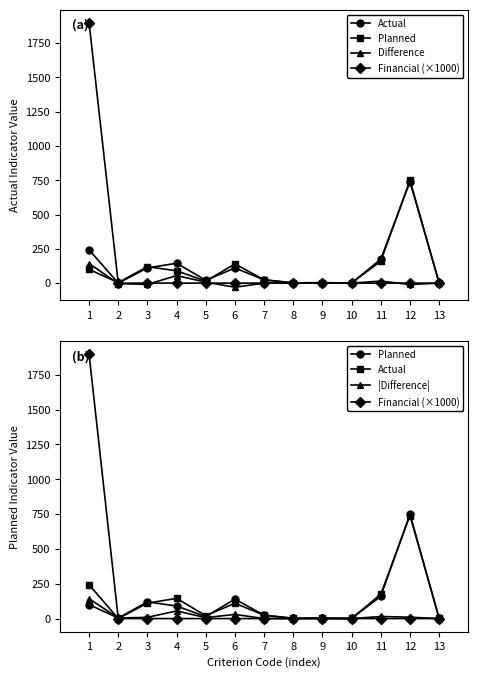

True or false: |Difference| and Planned intersect in this chart.

False